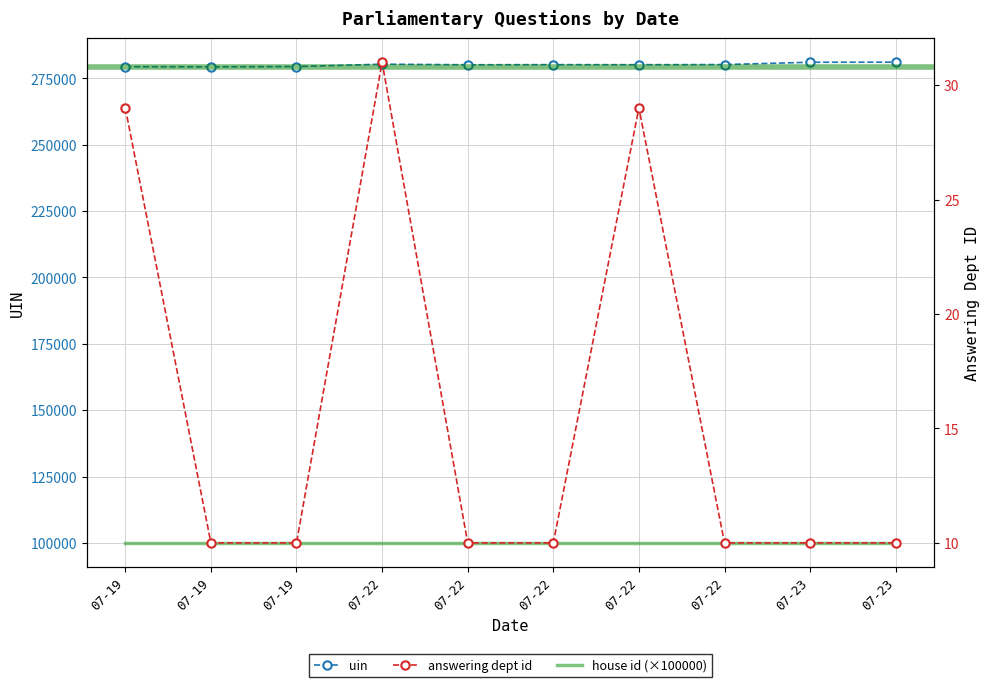

What is the value of the answering dept id point at the 9th from the left?

10